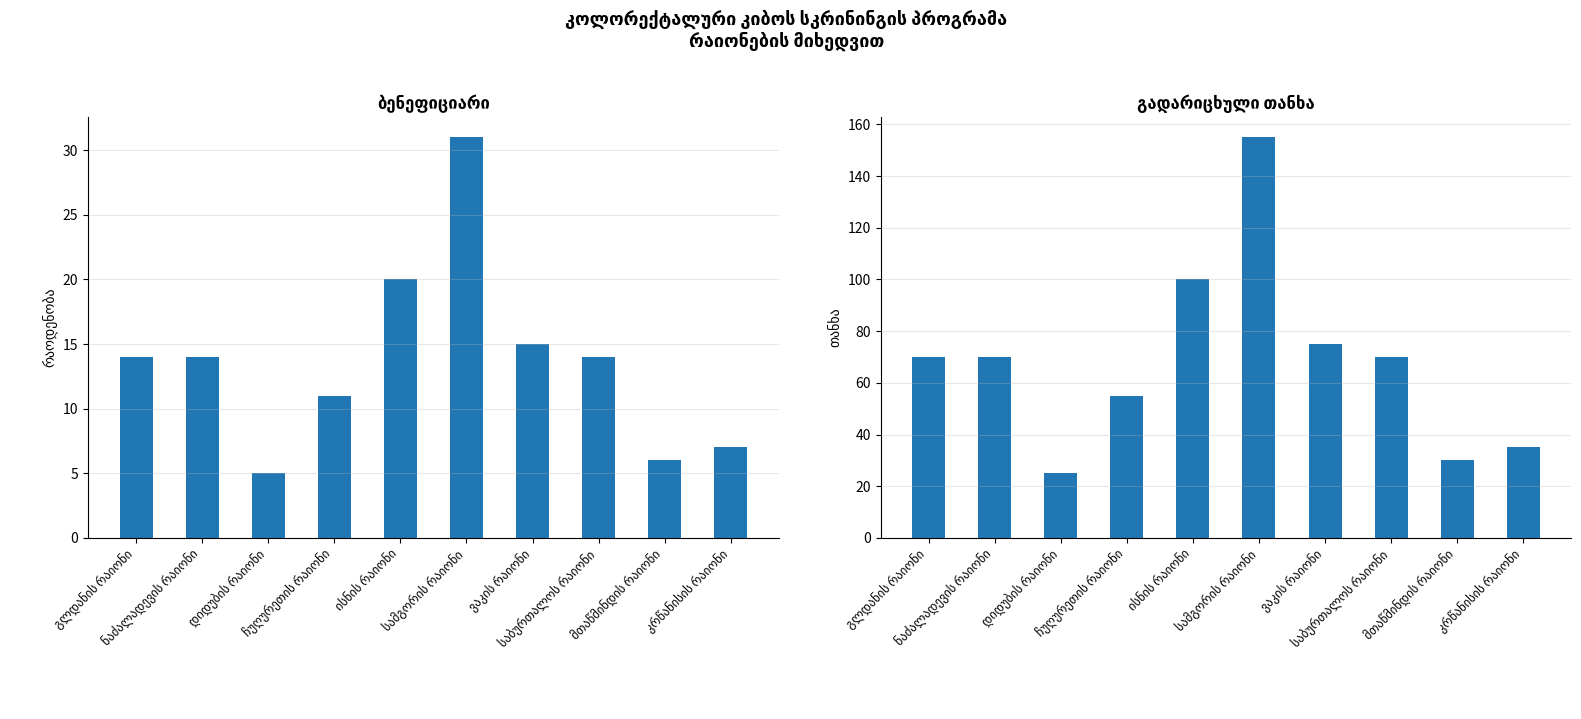

What is the label of the 2nd bar from the right?

მთაწმინდის რაიონი